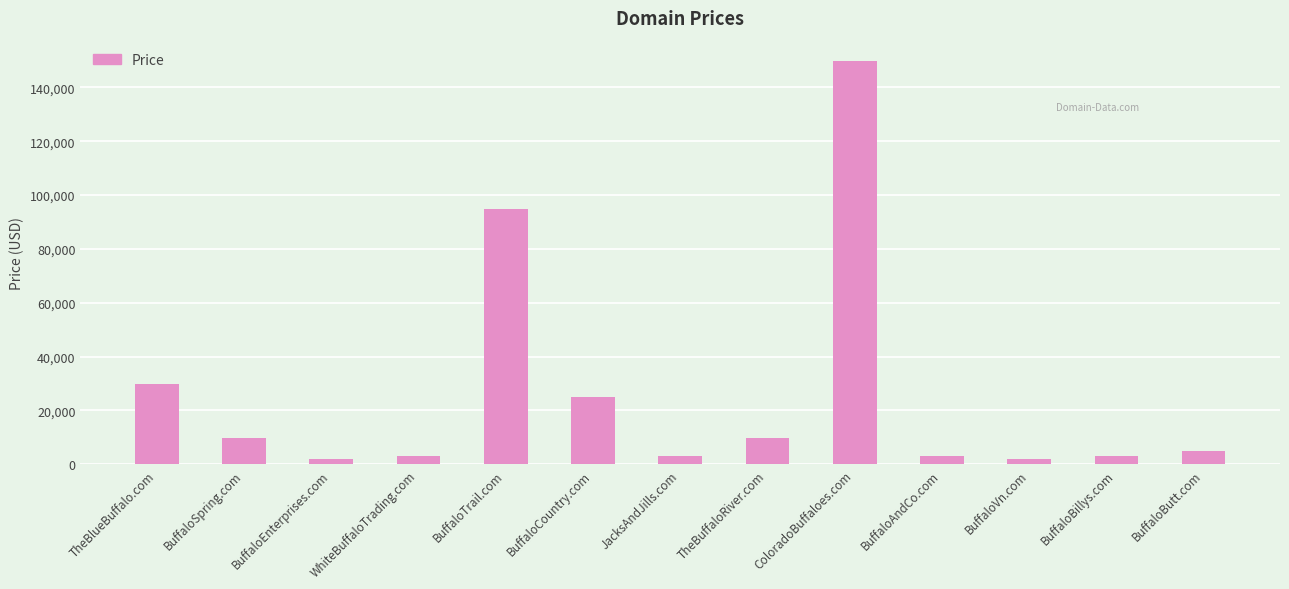

True or false: the data shows 1888 at BuffaloEnterprises.com.

True